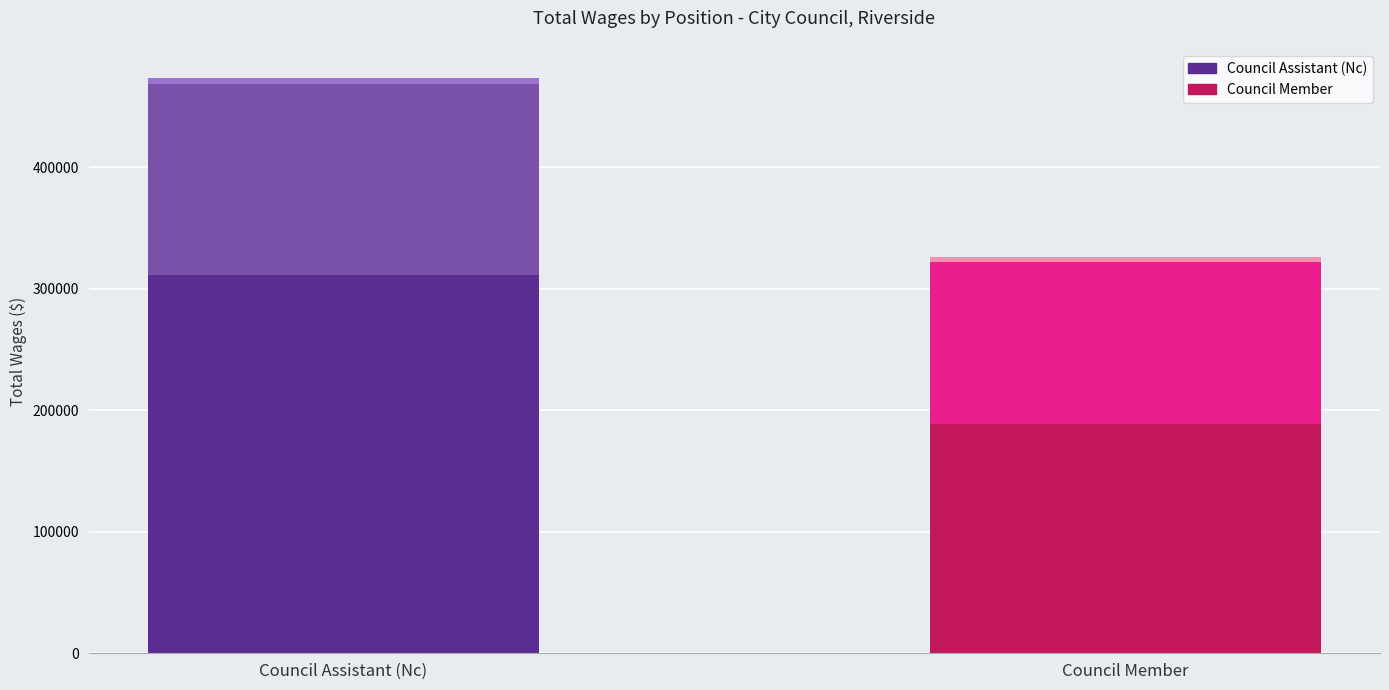

Which series has the largest total across all categories?

Council Assistant (Nc)